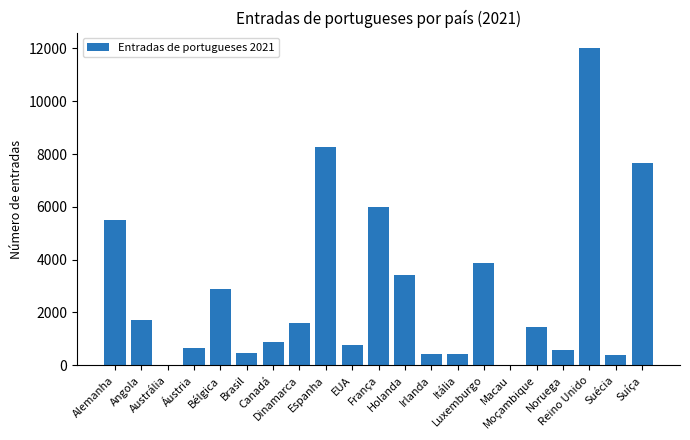

Between EUA and Reino Unido, which is larger?

Reino Unido